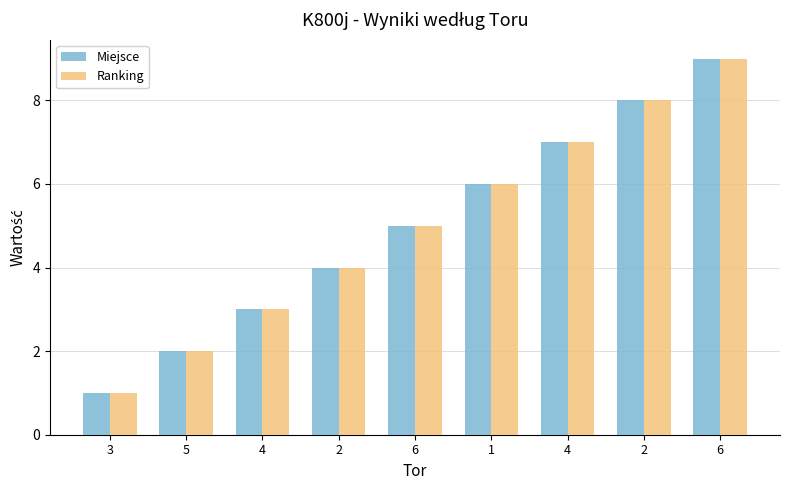

How many bars are there in each group?

2